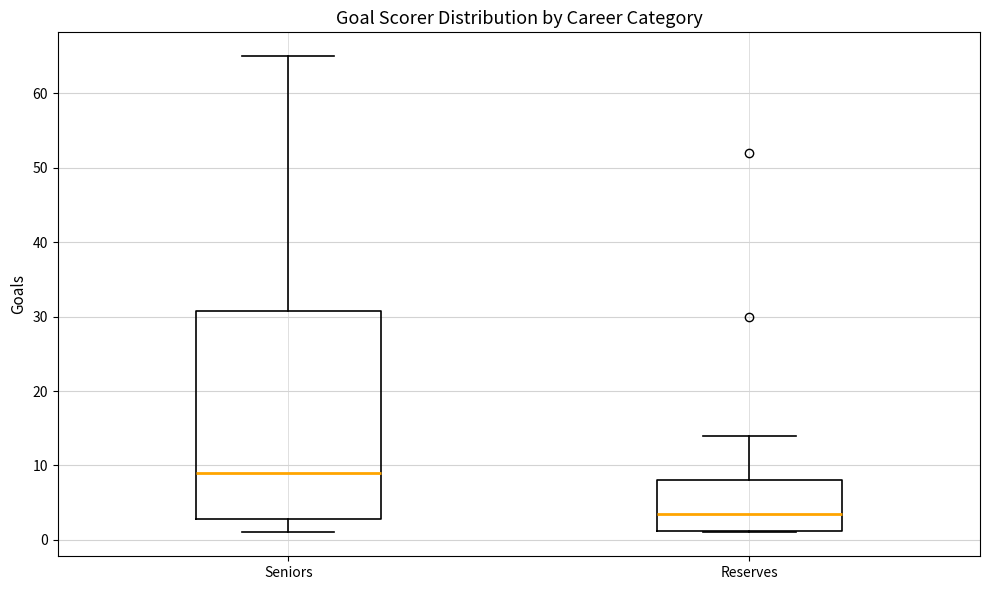

Where does the lower whisker of the box for Seniors end on the y-axis? The values are not printed on the chart, so give them approximately, as read against the axis.

1